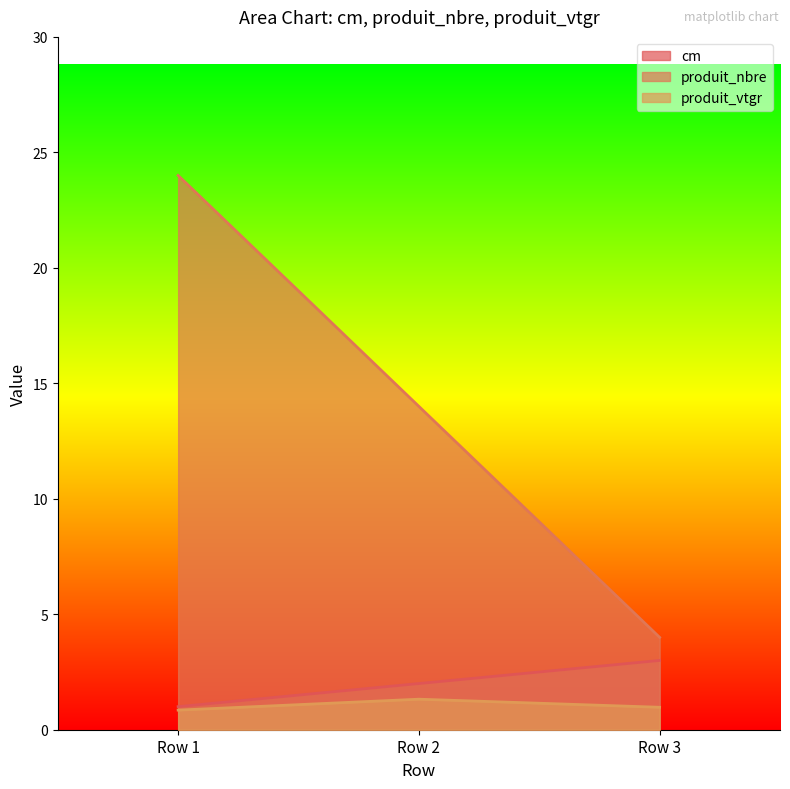

What is the minimum value for produit_nbre?

4.0